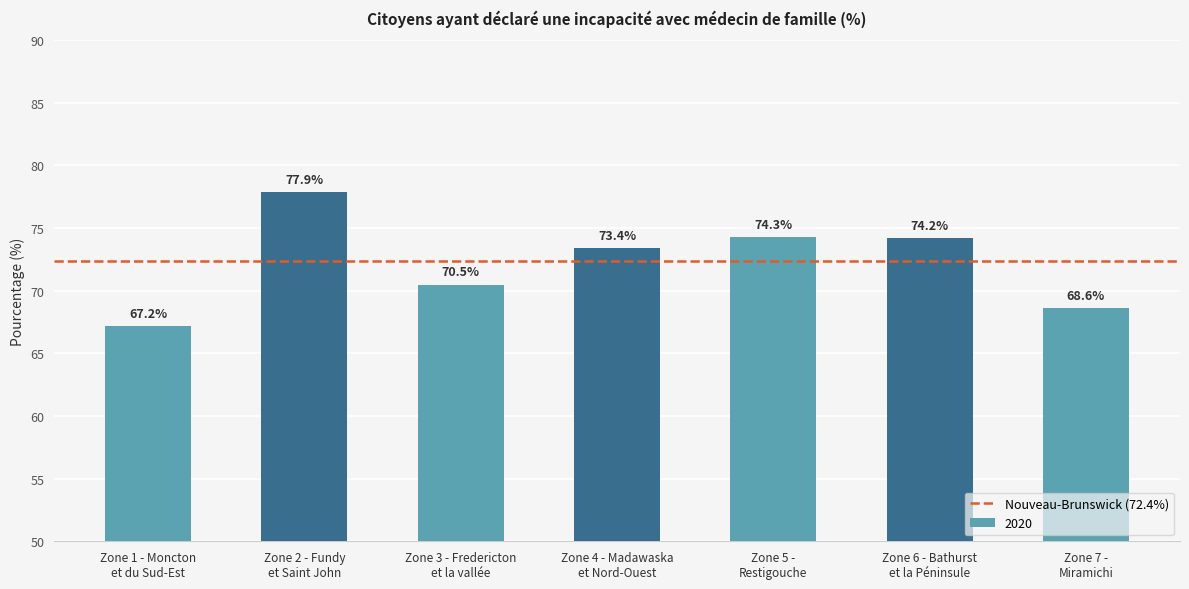

Are the bars horizontal?

No